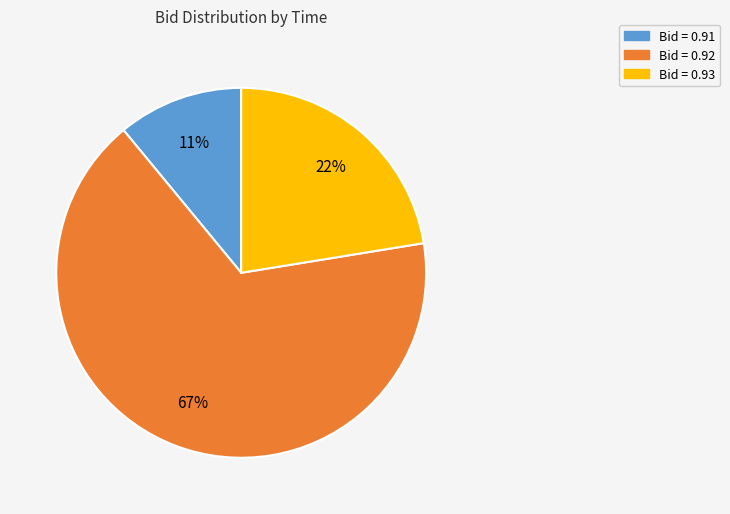

Is there a majority slice in this chart?

Yes